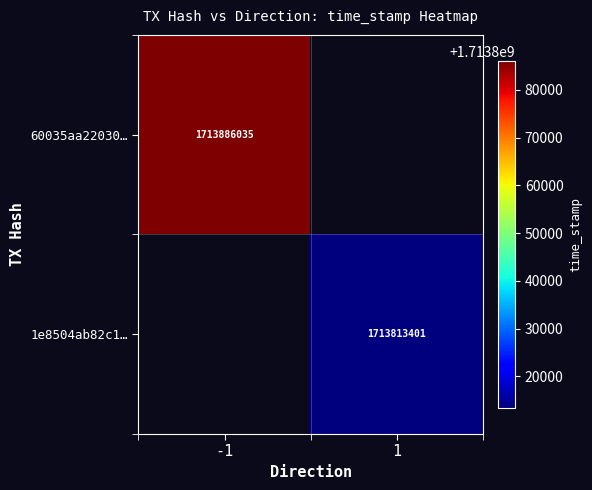

The 1e8504ab82c1… series shows 3031163218.8 at 1. True or false?

False